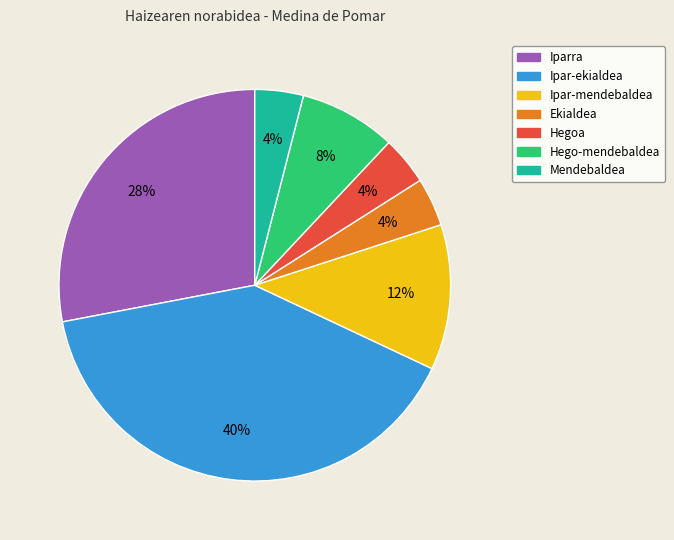

Is there any slice that represents more than half of the pie?

No